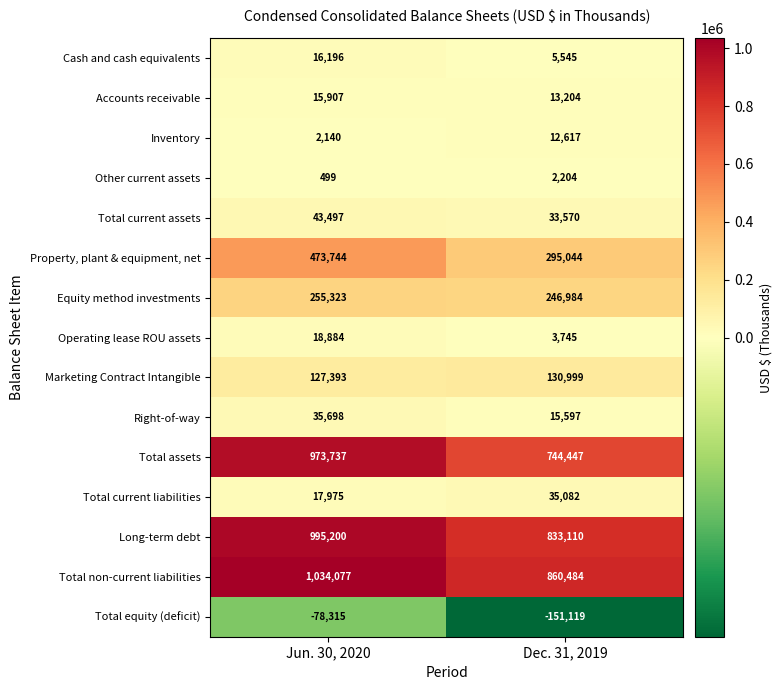

True or false: Property, plant & equipment, net has a value of 201195 at Dec. 31, 2019.

False